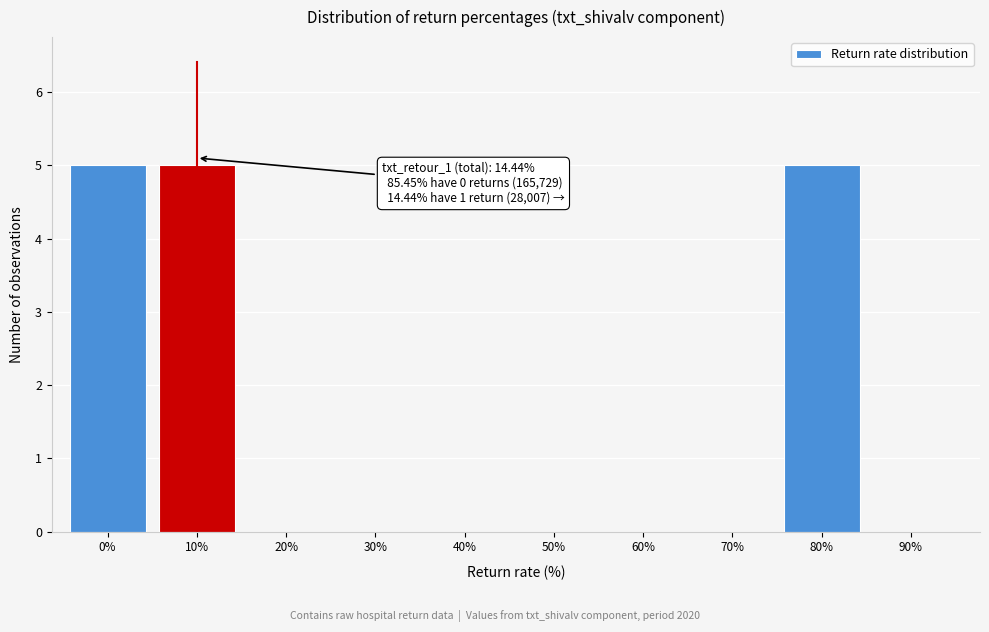

Reading left to right, list all the values displayed in this chart.

0%=5	10%=5	20%=0	30%=0	40%=0	50%=0	60%=0	70%=0	80%=5	90%=0